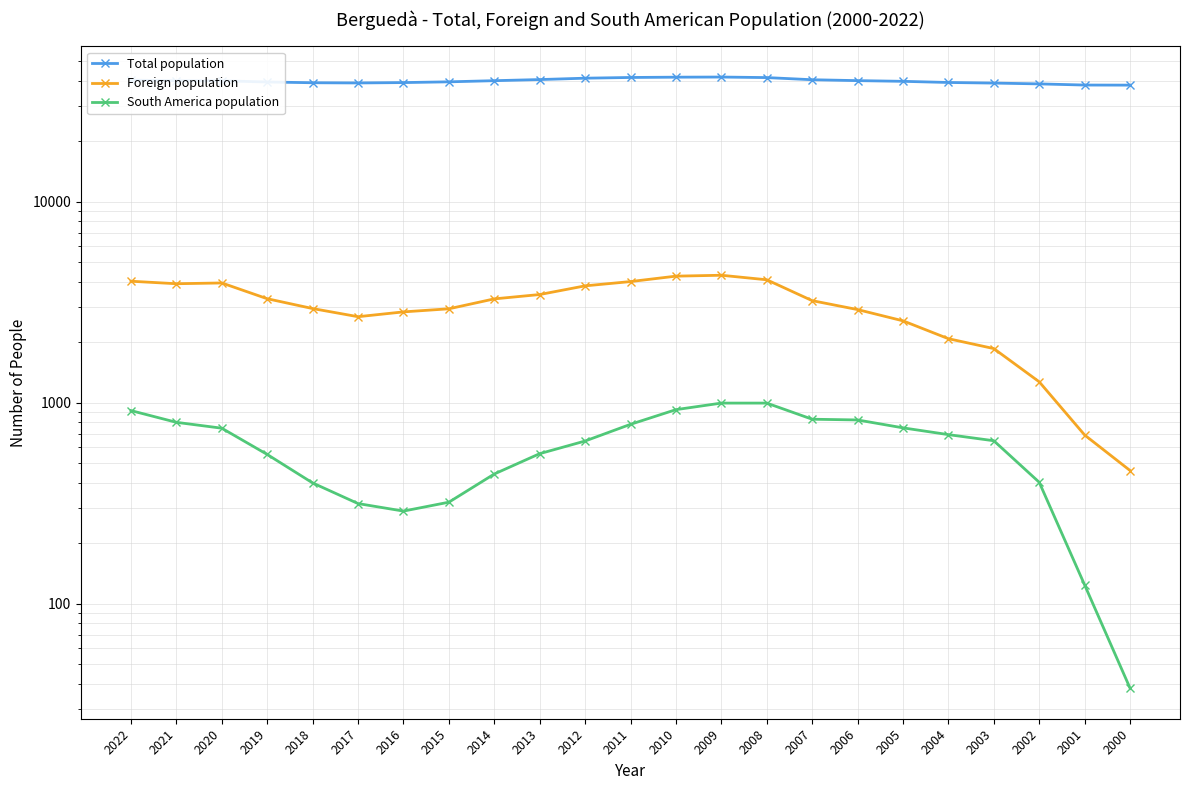

At which category does the chart reach its peak across all series?

2009